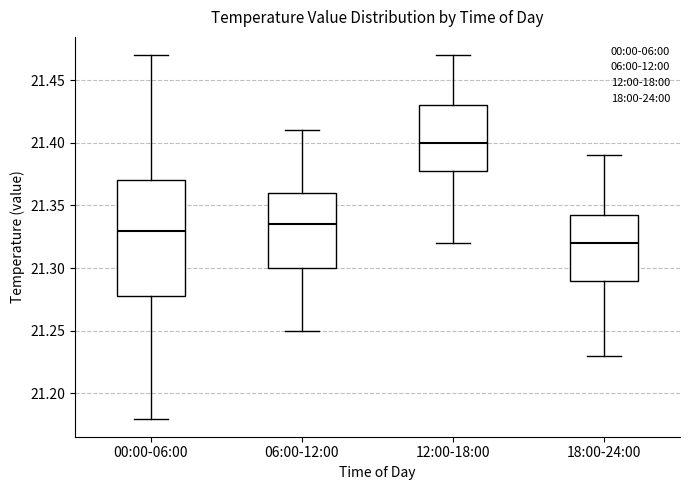

Reading left to right, read every box against the y-axis: the position of its median line, the range the box covers, and the ends of its whiskers. The values are not printed on the chart, so give them approximately, as read against the axis.

00:00-06:00: median 21.330, box 21.280 to 21.370, whiskers 21.180 to 21.470
06:00-12:00: median 21.335, box 21.300 to 21.360, whiskers 21.250 to 21.410
12:00-18:00: median 21.400, box 21.380 to 21.430, whiskers 21.320 to 21.470
18:00-24:00: median 21.320, box 21.290 to 21.345, whiskers 21.230 to 21.390